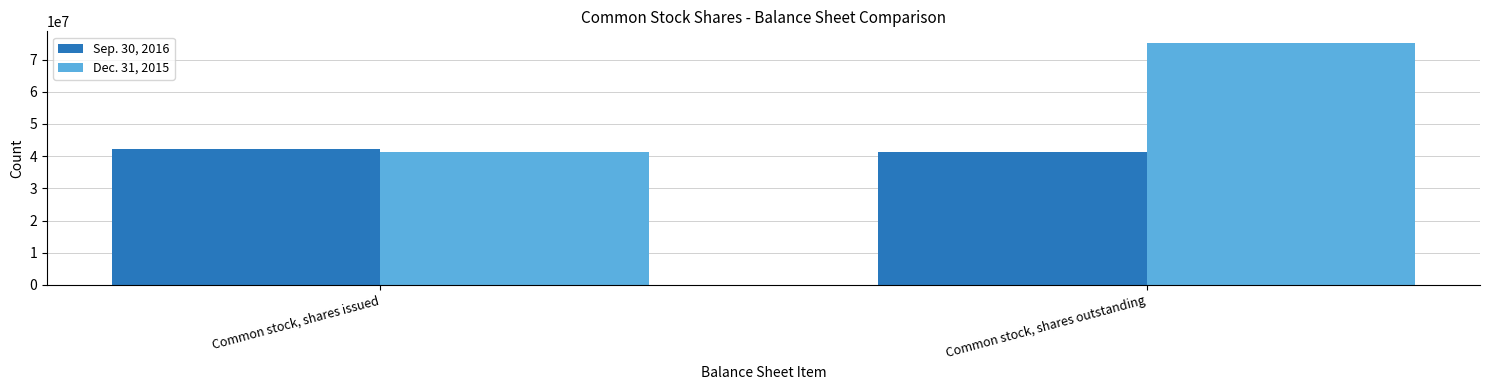

Reading left to right, what are all the values shown in this chart?

Sep. 30, 2016: 42367000	41234000
Dec. 31, 2015: 41234000	75000000